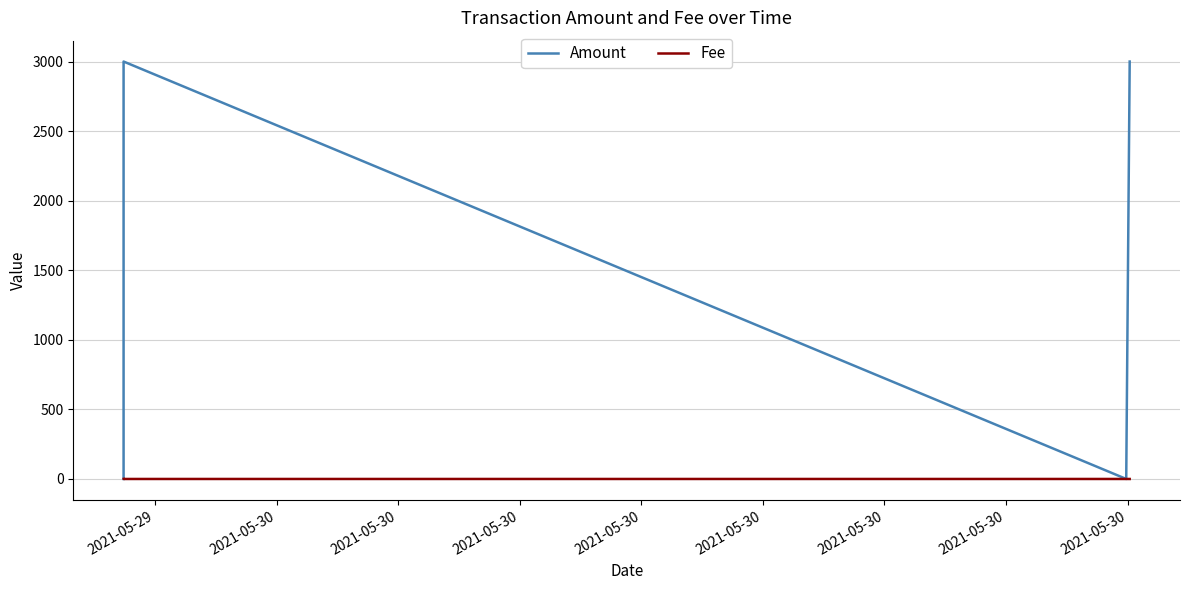

What is the value of the Fee point at the 1st from the left?

0.1